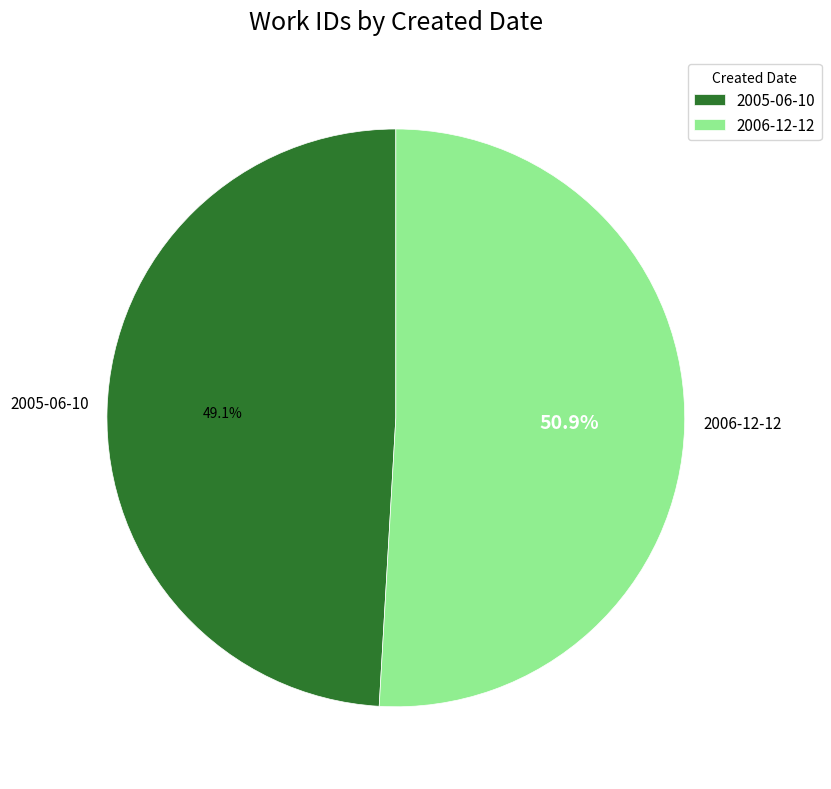

To the nearest percent, what is the combined percentage of 2005-06-10 and 2006-12-12?

100%